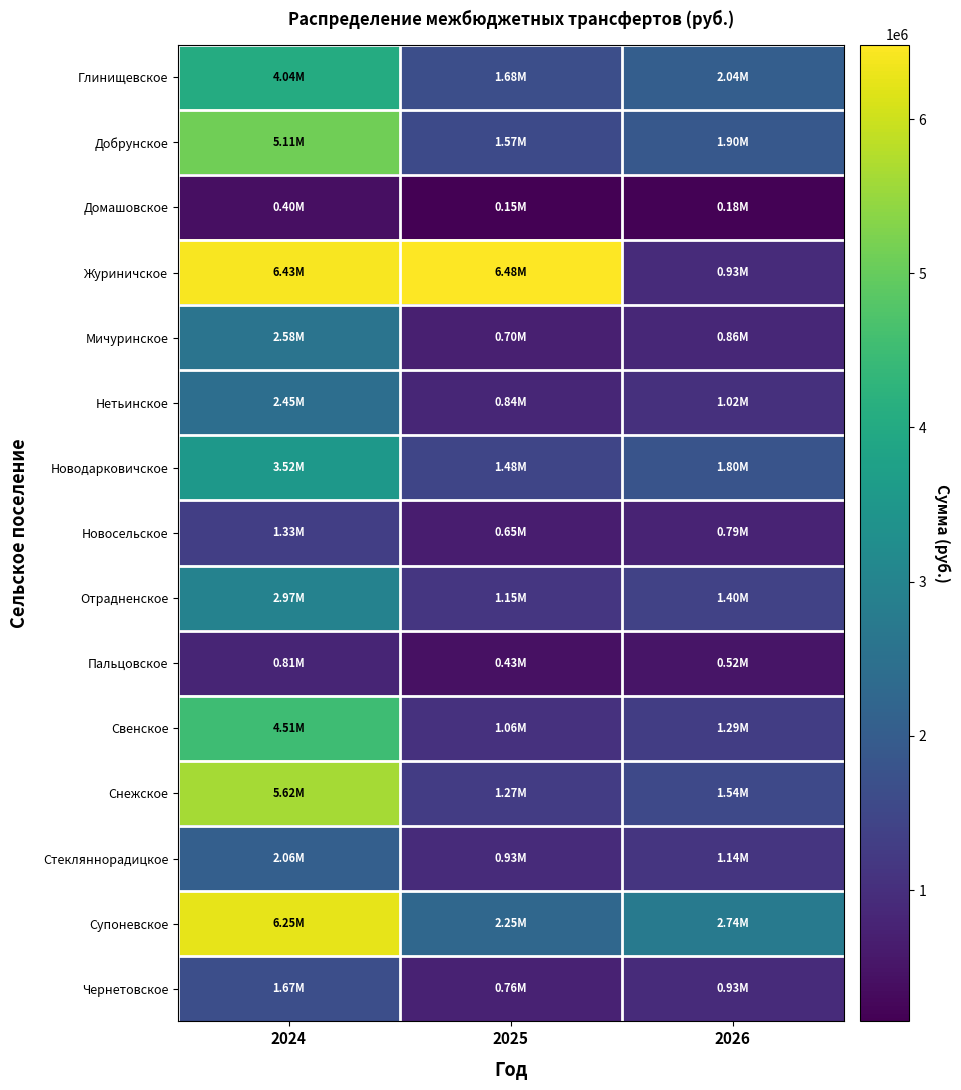

Which series has the largest total across all categories?

Журиничское